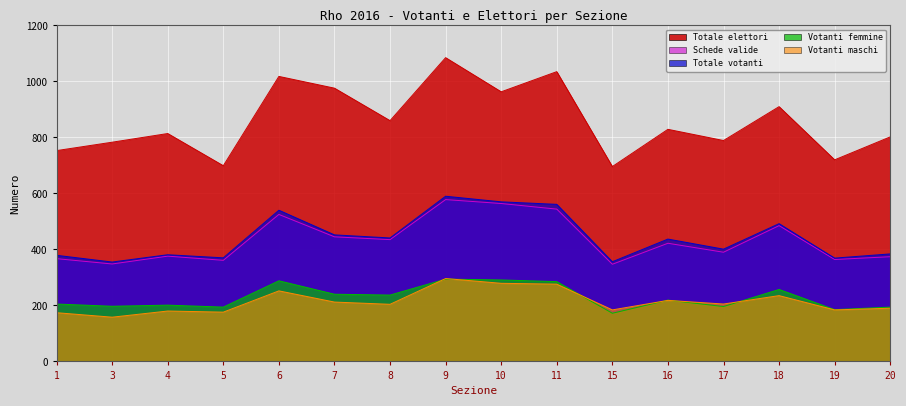

Between 8 and 15, which series saw the biggest shift?

Totale elettori